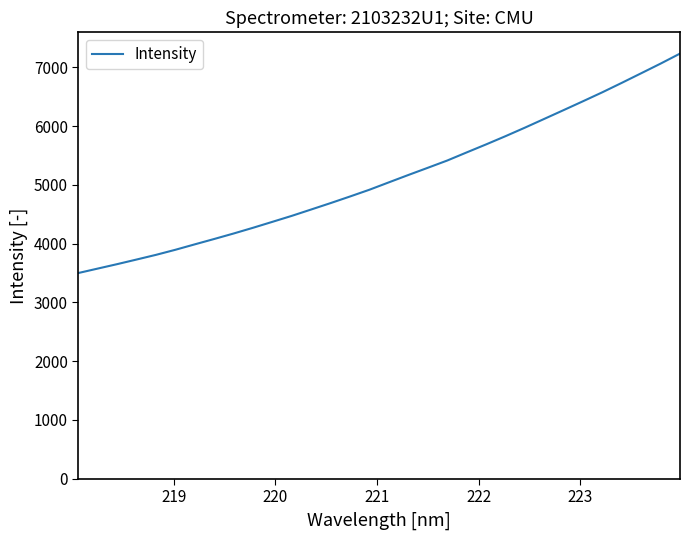

What is the greatest value displayed?

7234.2